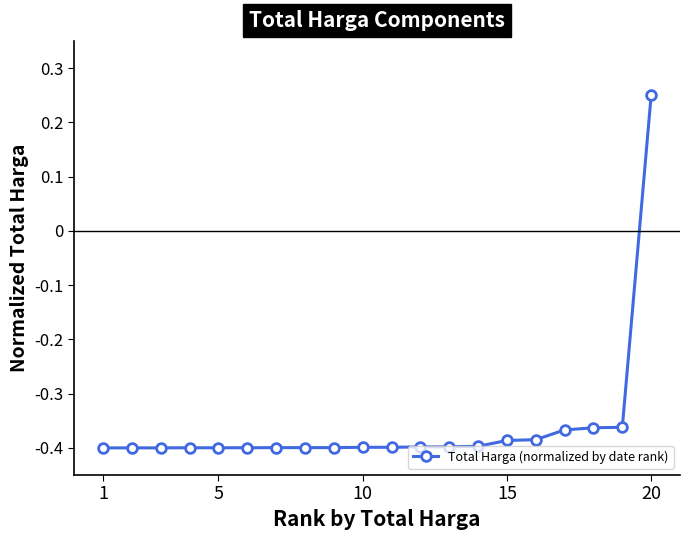

What is the sum of all values?

-7.2